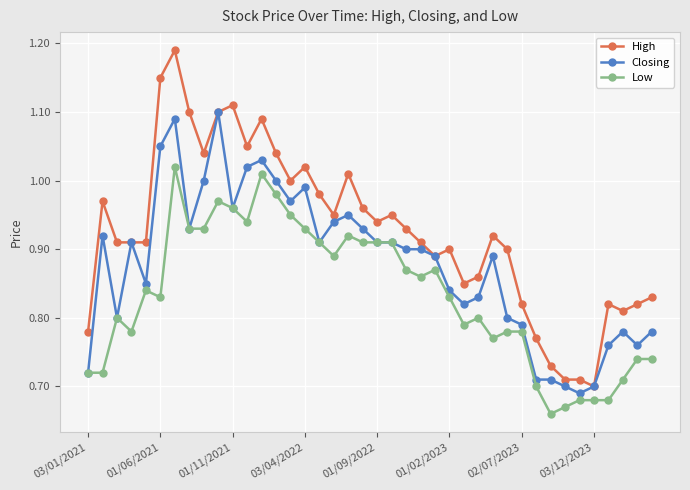

How many data points does each series have?

40